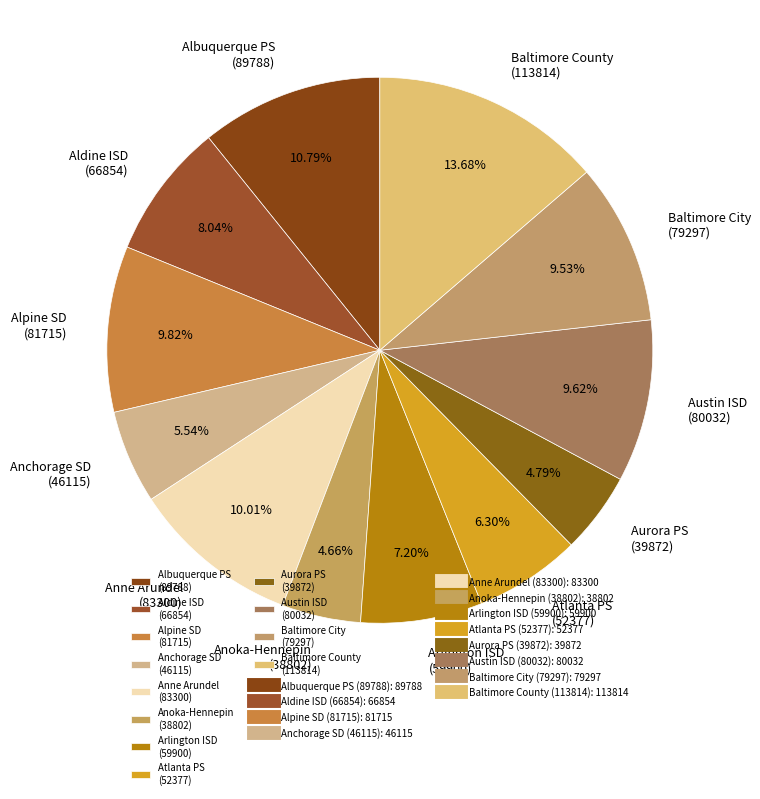

To the nearest percent, what is the difference between the largest and smallest slice percentages?

9%